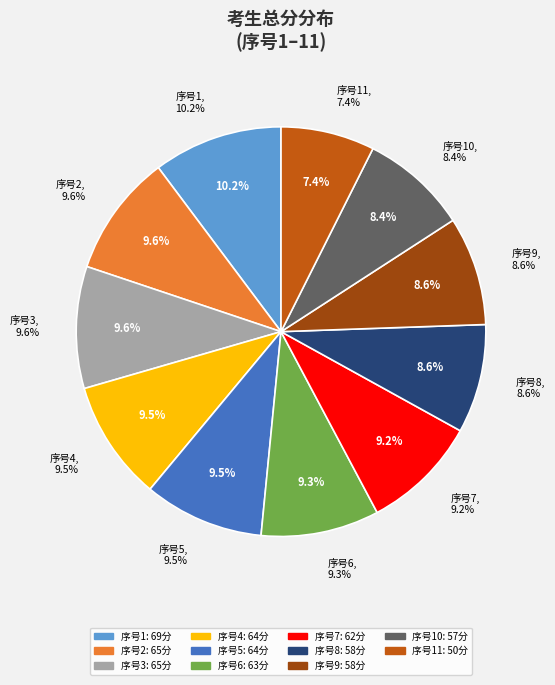

To the nearest percent, what is the combined percentage of 5 and 9?

18%